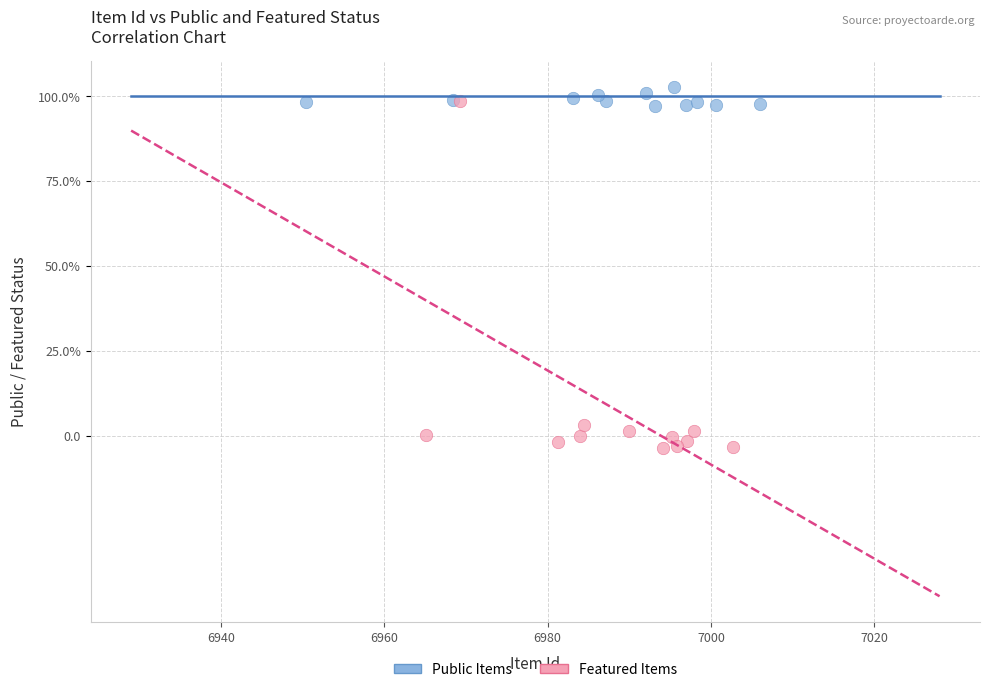

Which series reaches the maximum Y coordinate?

Public Items